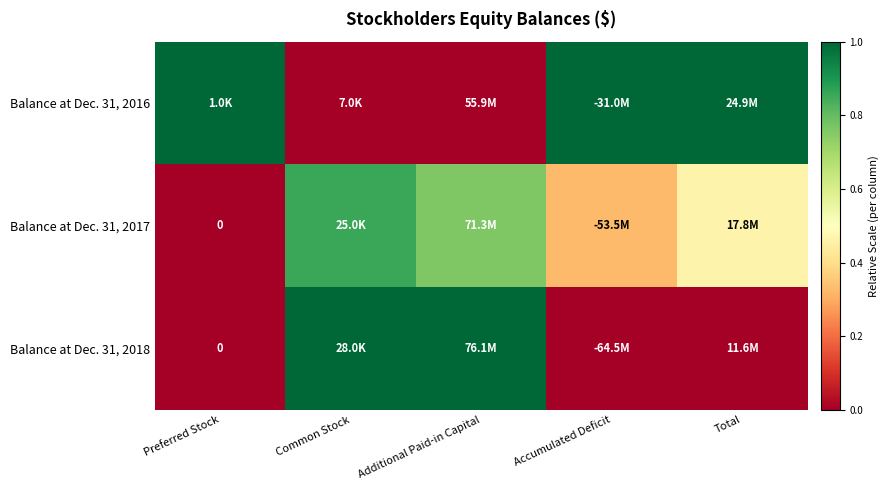

How many data points does each series have?

5